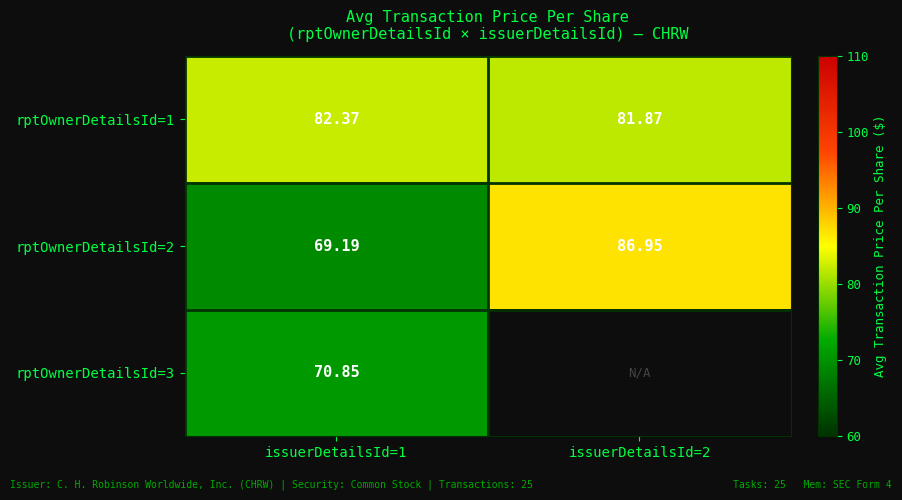

How many values in the rptOwnerDetailsId=1 series exceed 82?

1